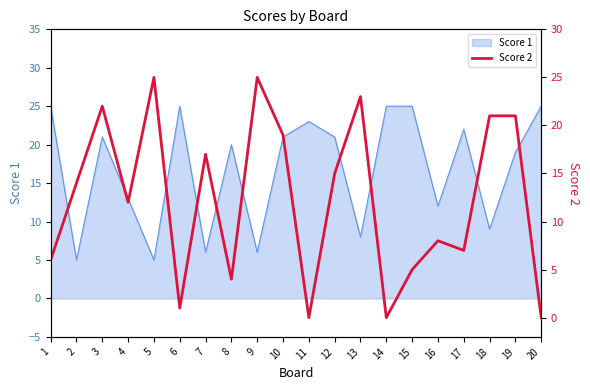

The value of Score 1 at 14 is 41. True or false?

False